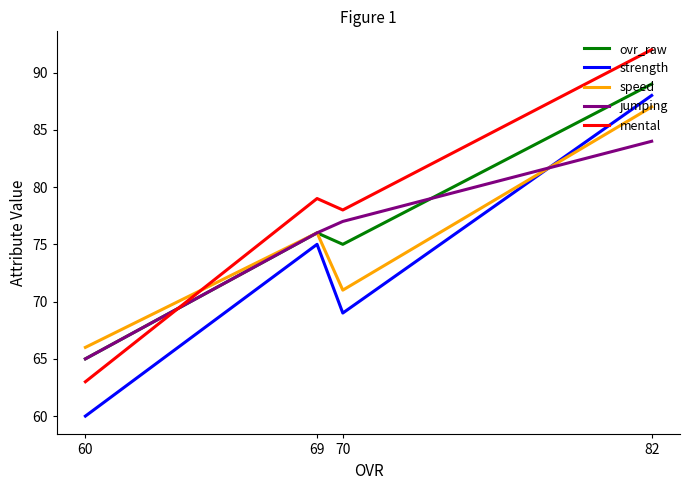

Rank the series at 82 from lowest to highest value.

jumping, speed, strength, ovr_raw, mental